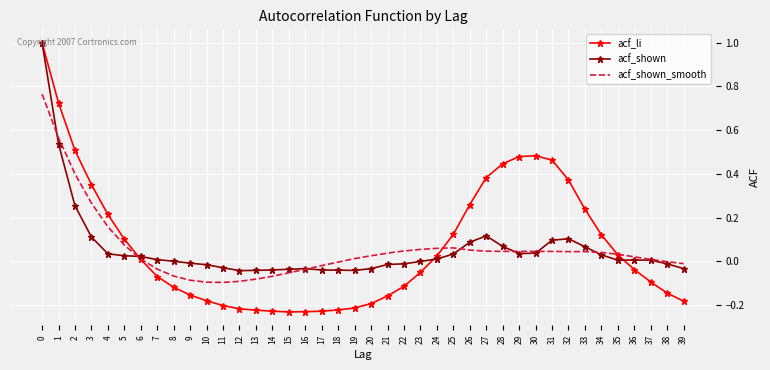

What is the difference between the second highest and minimum values in the acf_li series?

1.0